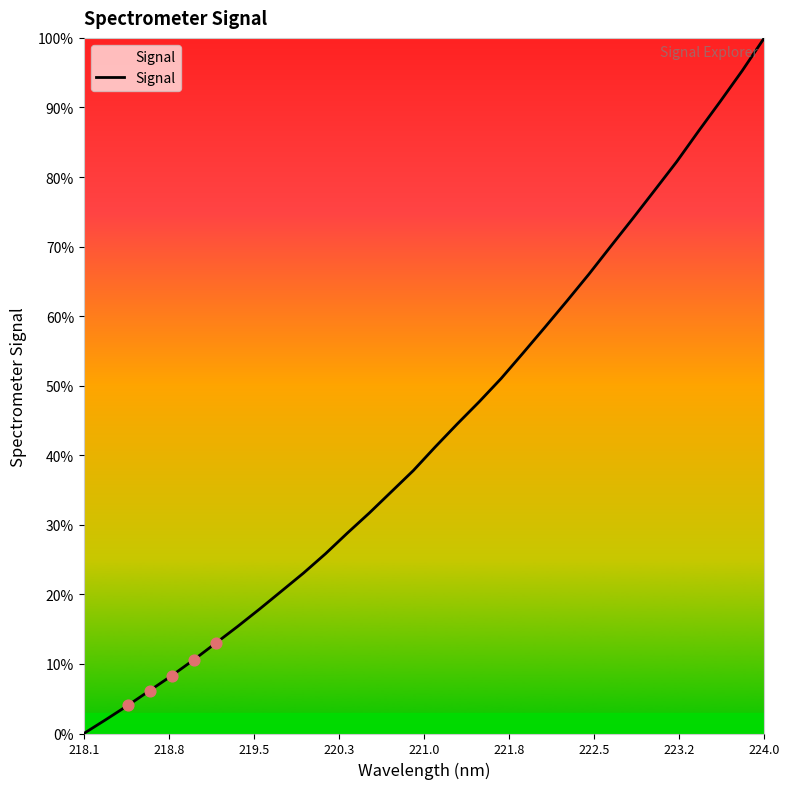

What is the difference between the maximum and minimum values?

100.0